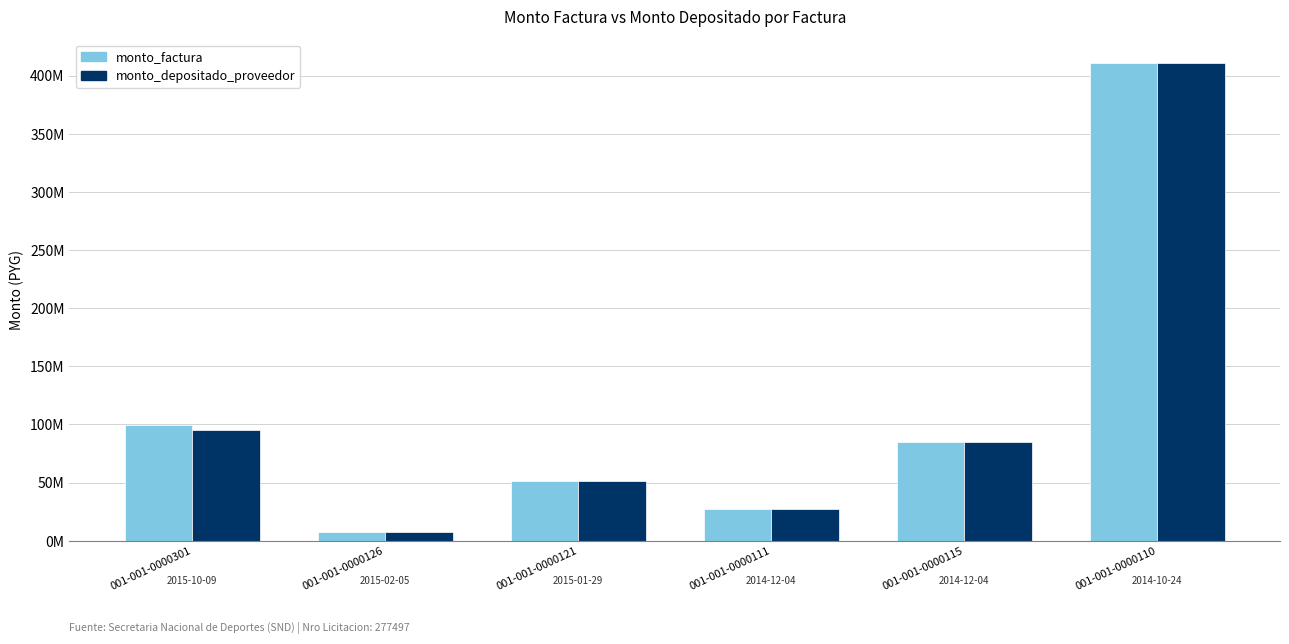

Where does the monto_depositado_proveedor series first go above 84532040?

001-001-0000301